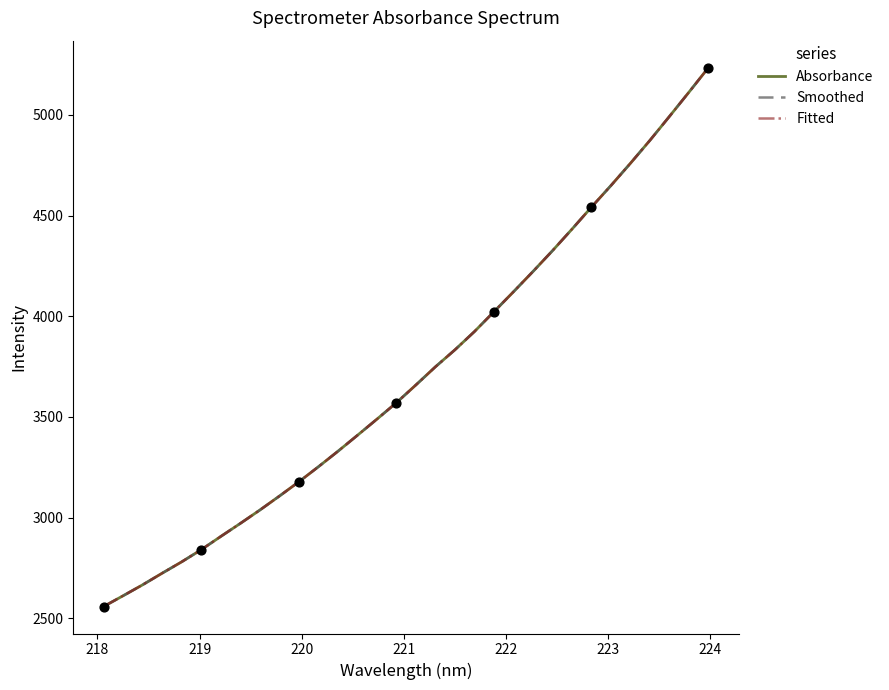

Is this an area chart (filled region under the line)?

No